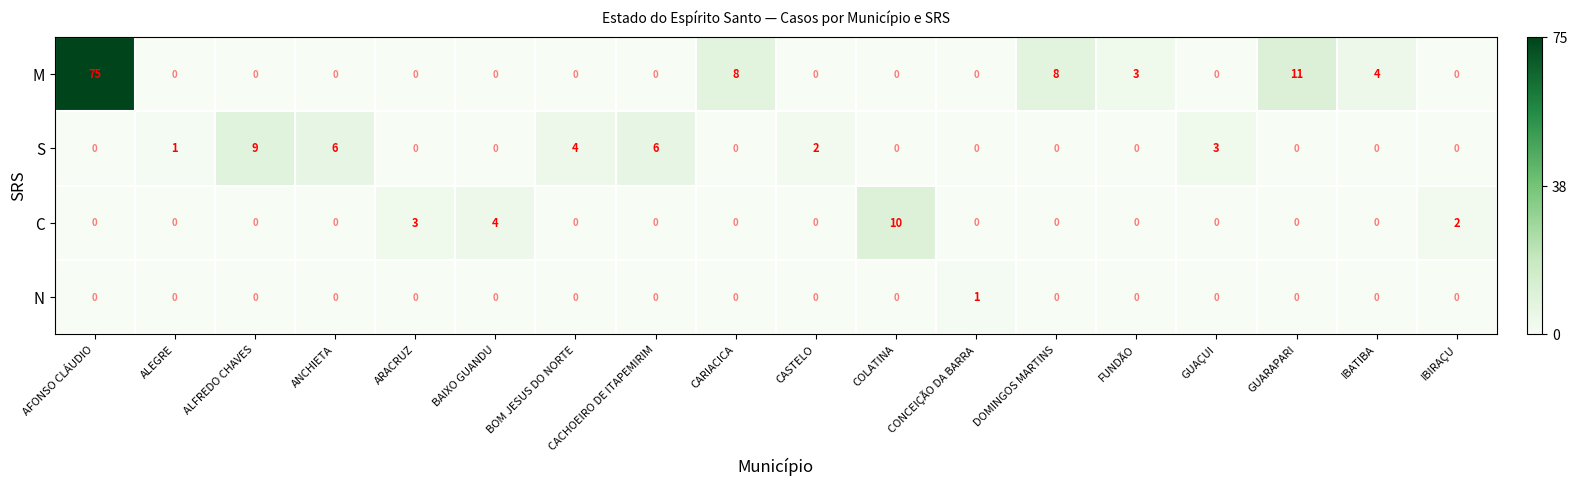

Is it true that S equals 0 at BAIXO GUANDU?

True